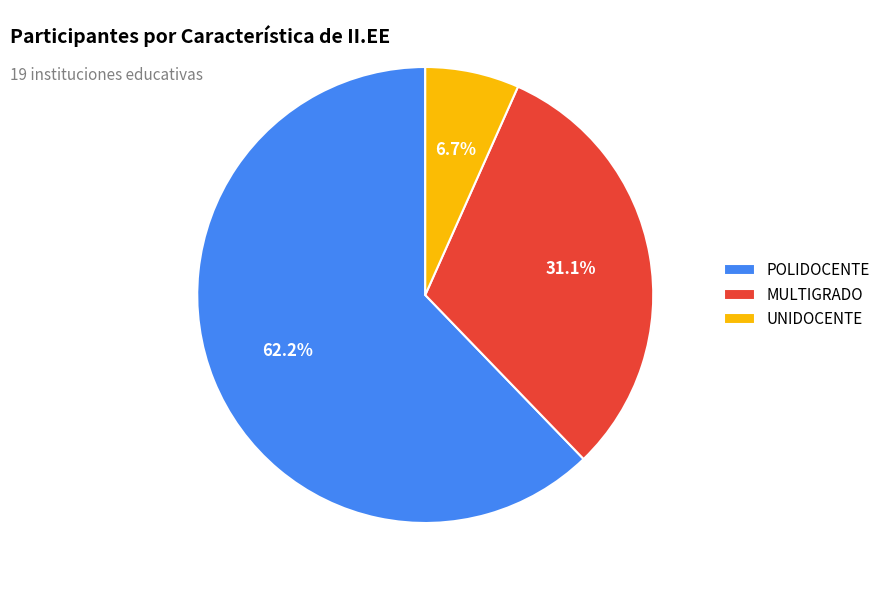

Which has a higher value, POLIDOCENTE or UNIDOCENTE?

POLIDOCENTE